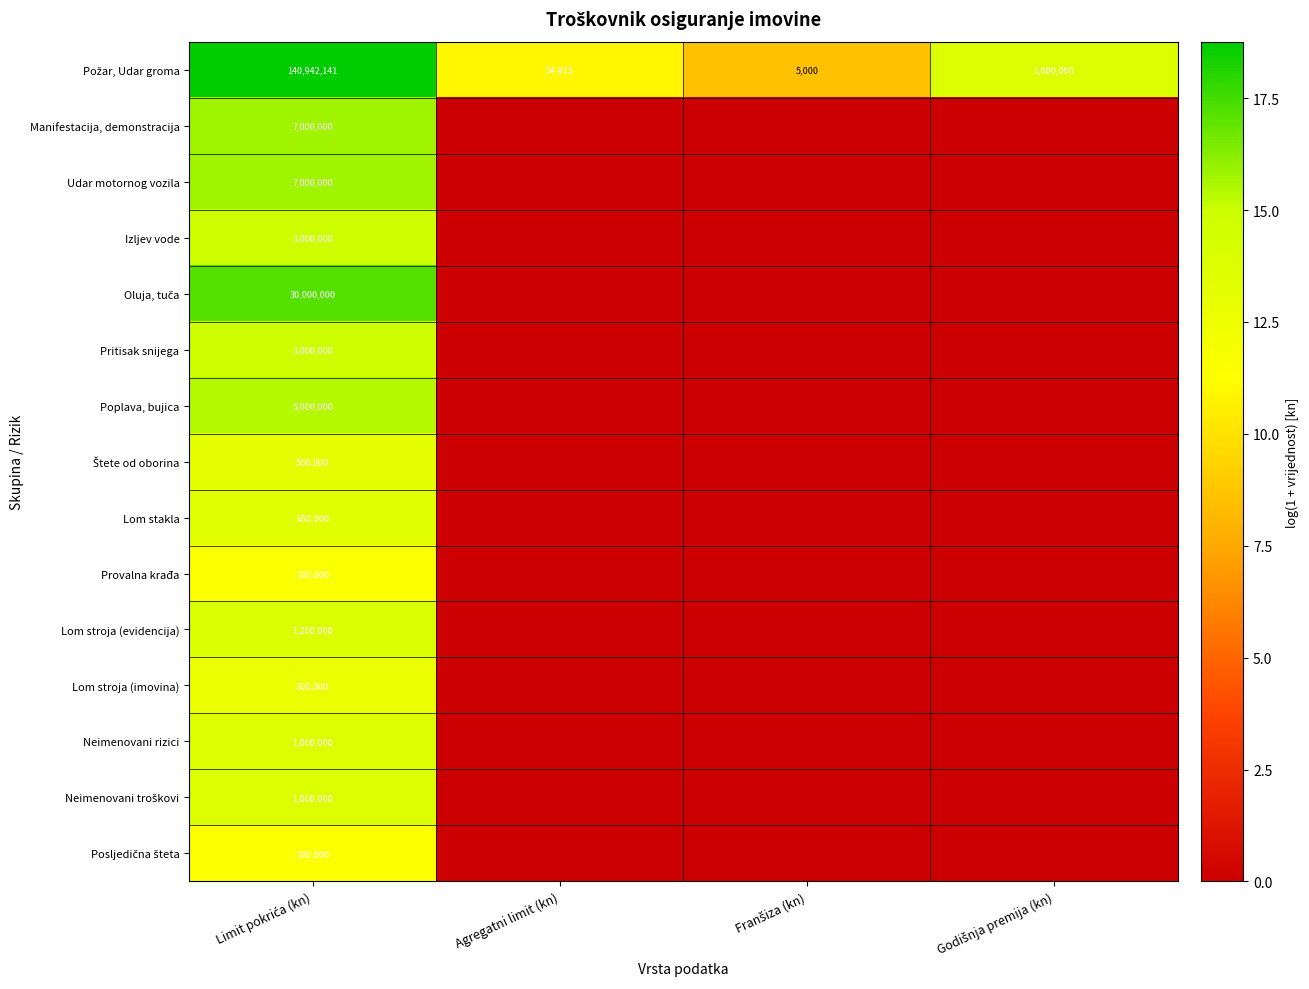

What is the approximate value of Udar motornog vozila at Limit pokrića (kn)?

15.8